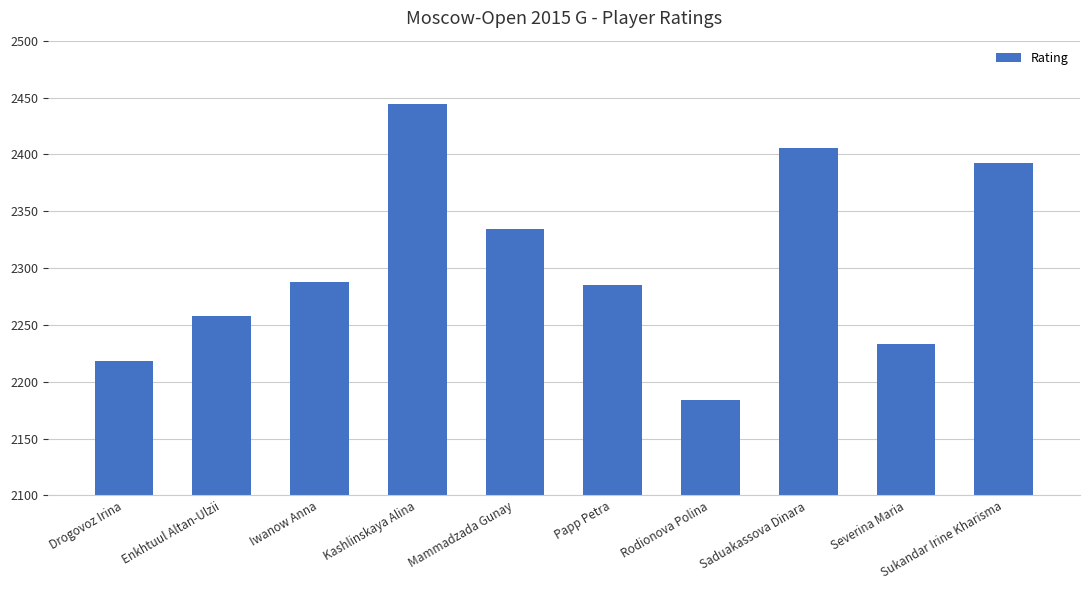

What is the value of the 9th bar from the left?

2233